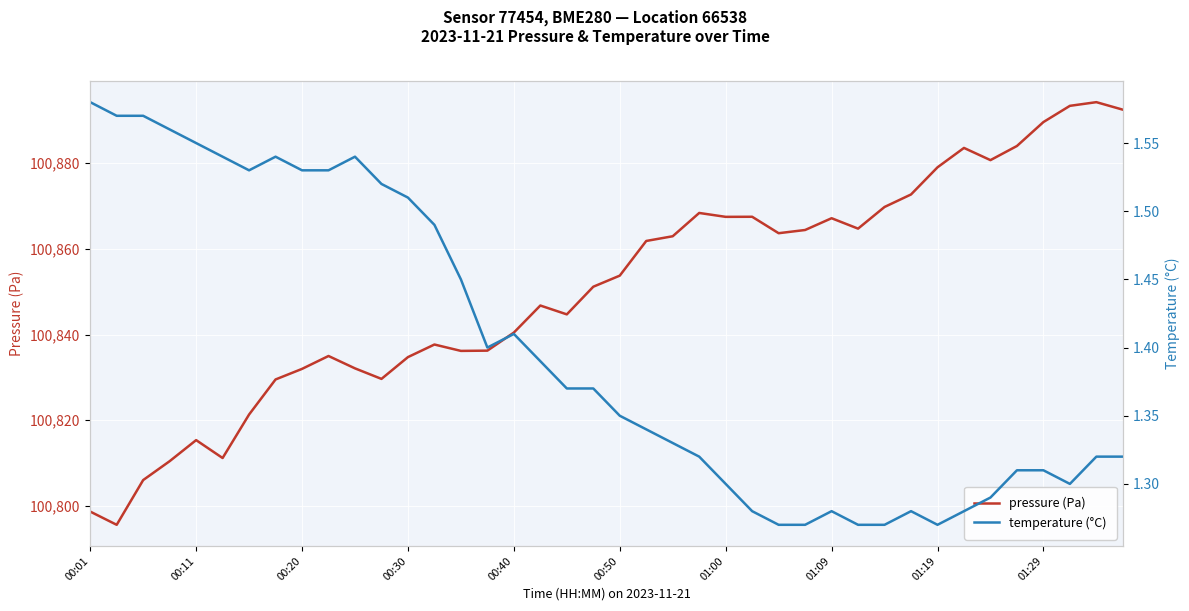

What is the minimum value for pressure (Pa)?

100795.6